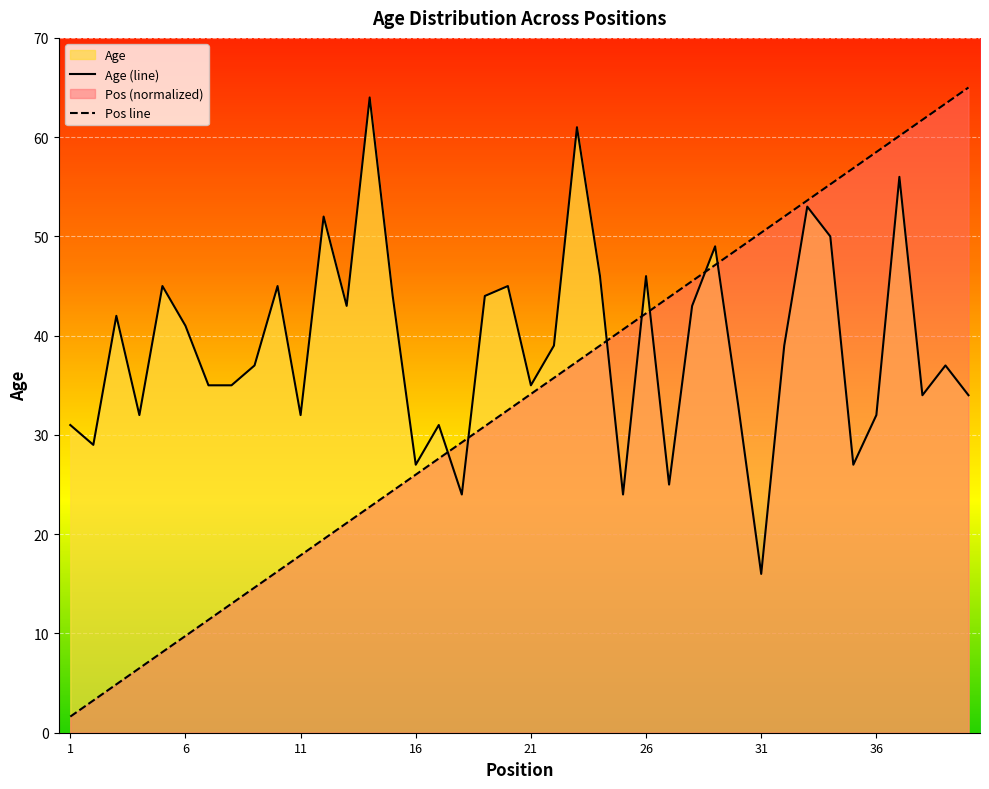

What is the difference between the second highest and second lowest values in the Pos series?

60.1